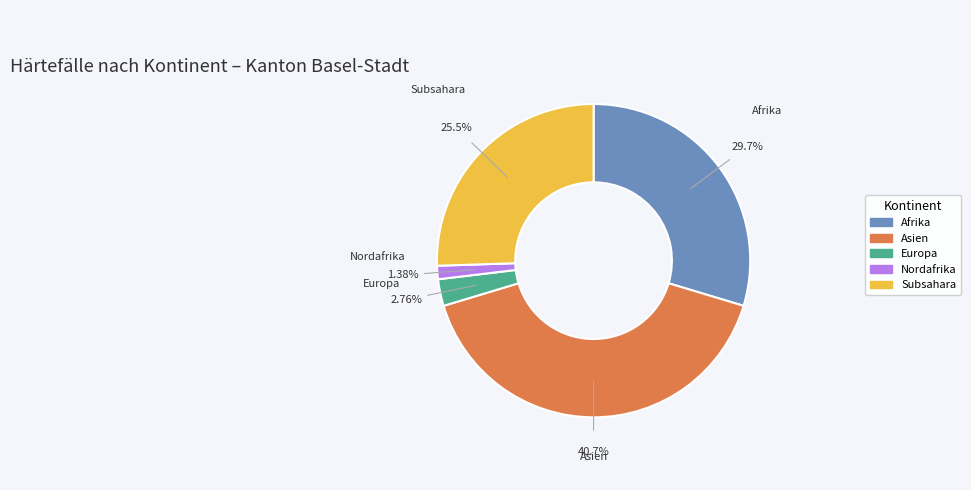

Is it true that Subsahara is 16% of the pie?

False